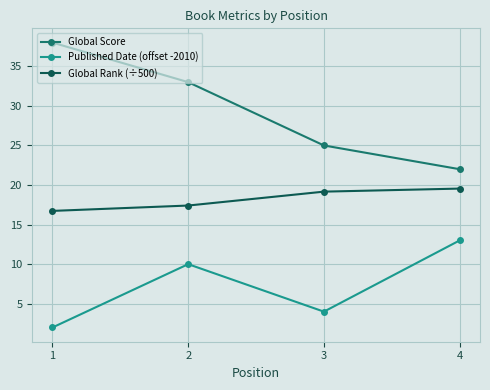

Is the value of Global Score at 1 greater than the value of Global Rank (÷500) at 2?

Yes